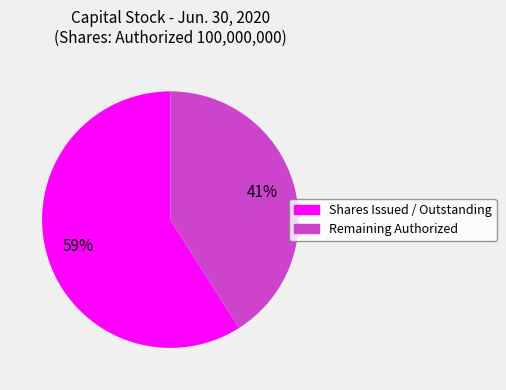

How many slices are in this pie chart?

2